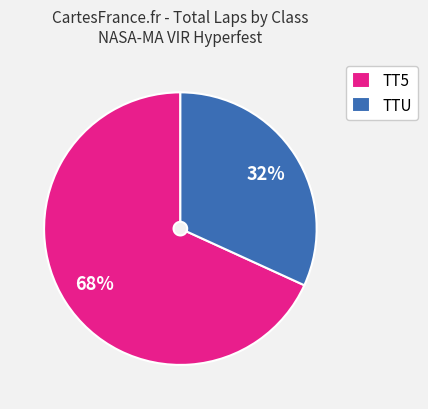

True or false: TTU accounts for 45% of the total.

False